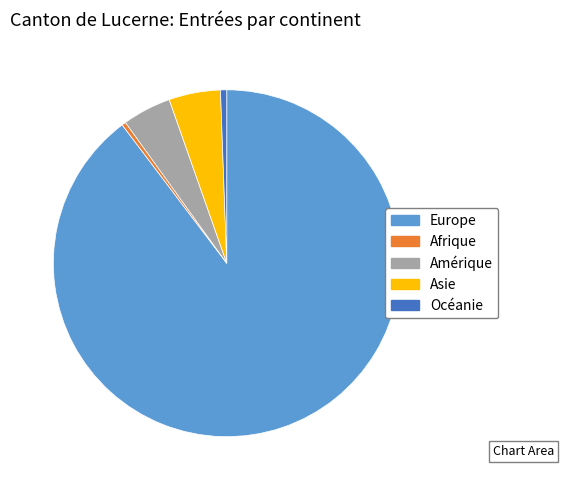

What is the ratio of the value at Amérique to the value at Afrique?

12.1